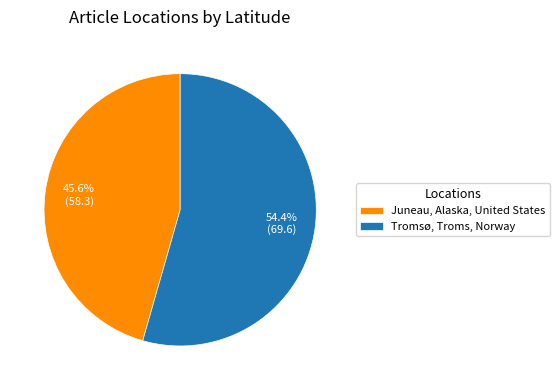

How many slices are in this pie chart?

2